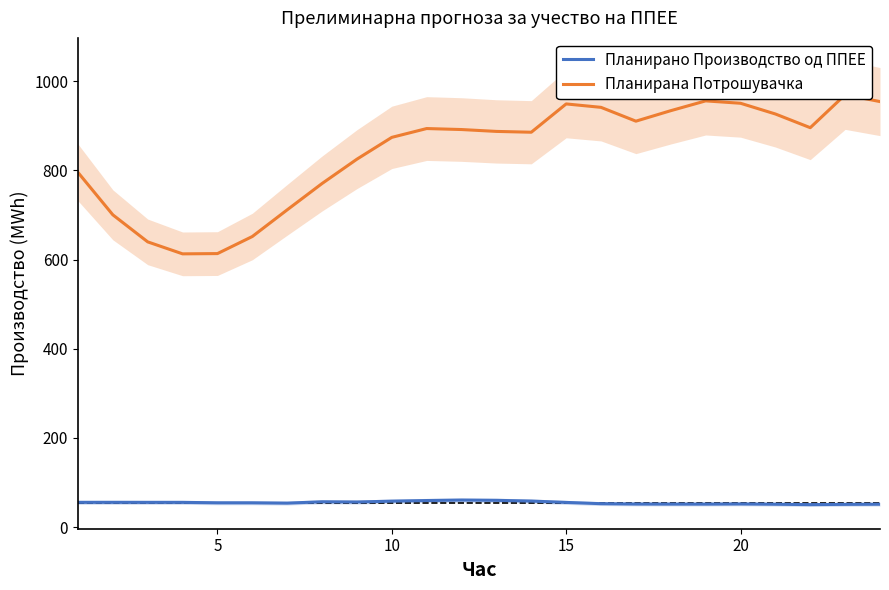

List the series in order of their overall mean, highest first.

Планирана Потрошувачка, Планирано Производство од ППЕЕ